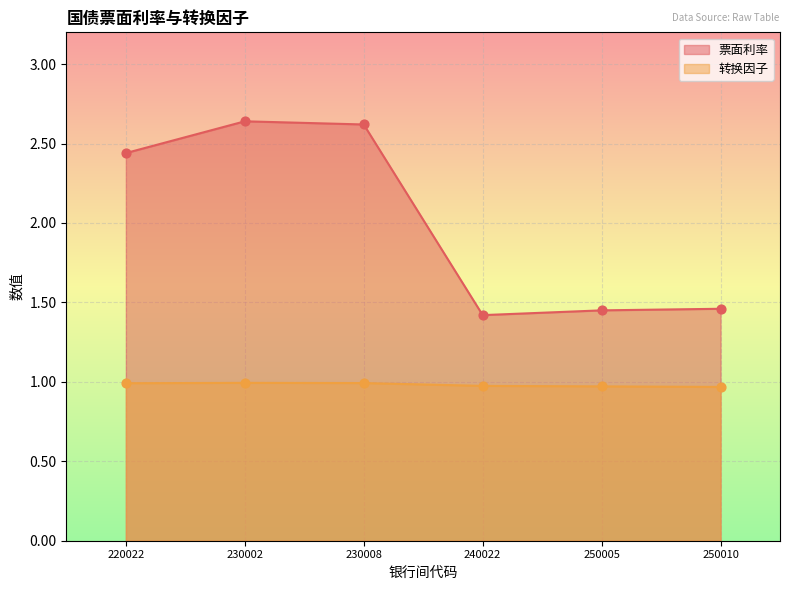

At which category is the sum across all series the highest?

230002